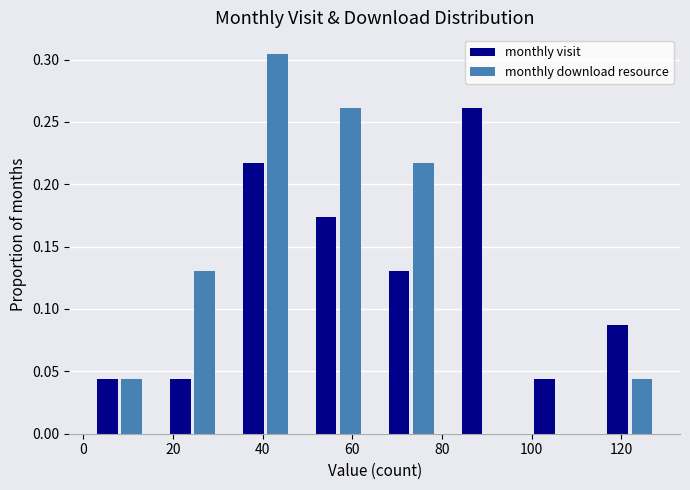

Reading left to right, transcribe this chart: for each range on the x-axis, give the height of each series' bar. Neither the bar edges nor the heights are printed on the chart, so give them approximately, as read against the axes.

0 to 16: monthly visit=0.045	monthly download resource=0.045
16 to 32: monthly visit=0.045	monthly download resource=0.130
32 to 48: monthly visit=0.215	monthly download resource=0.305
48 to 66: monthly visit=0.175	monthly download resource=0.260
66 to 82: monthly visit=0.130	monthly download resource=0.215
82 to 98: monthly visit=0.260	monthly download resource=0
98 to 114: monthly visit=0.045	monthly download resource=0
114 to 130: monthly visit=0.085	monthly download resource=0.045